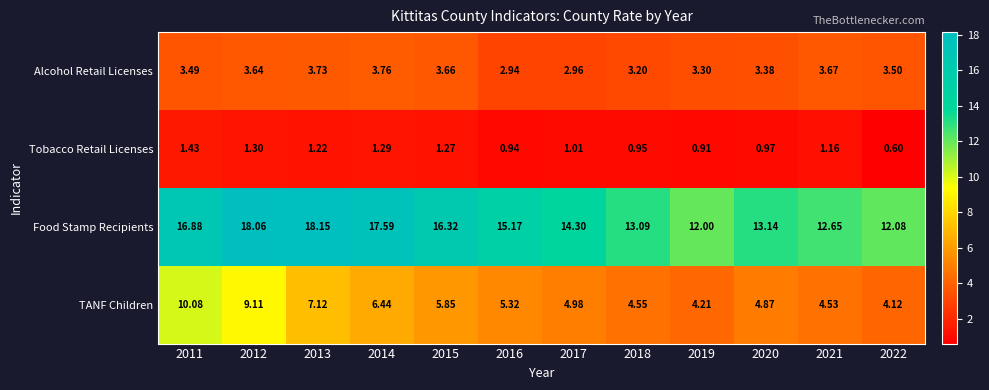

At which category is the sum across all series the highest?

2012